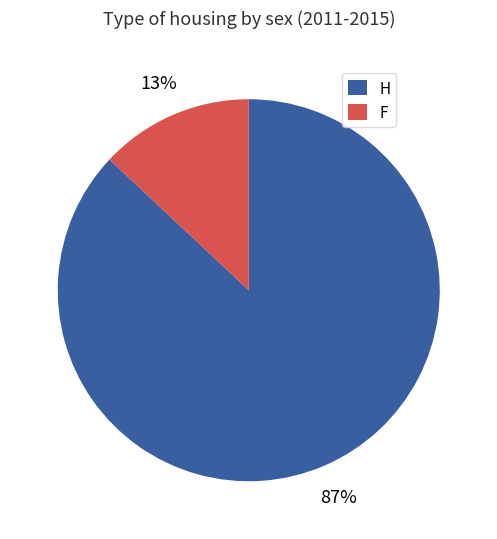

Which category has the biggest portion of the pie?

H